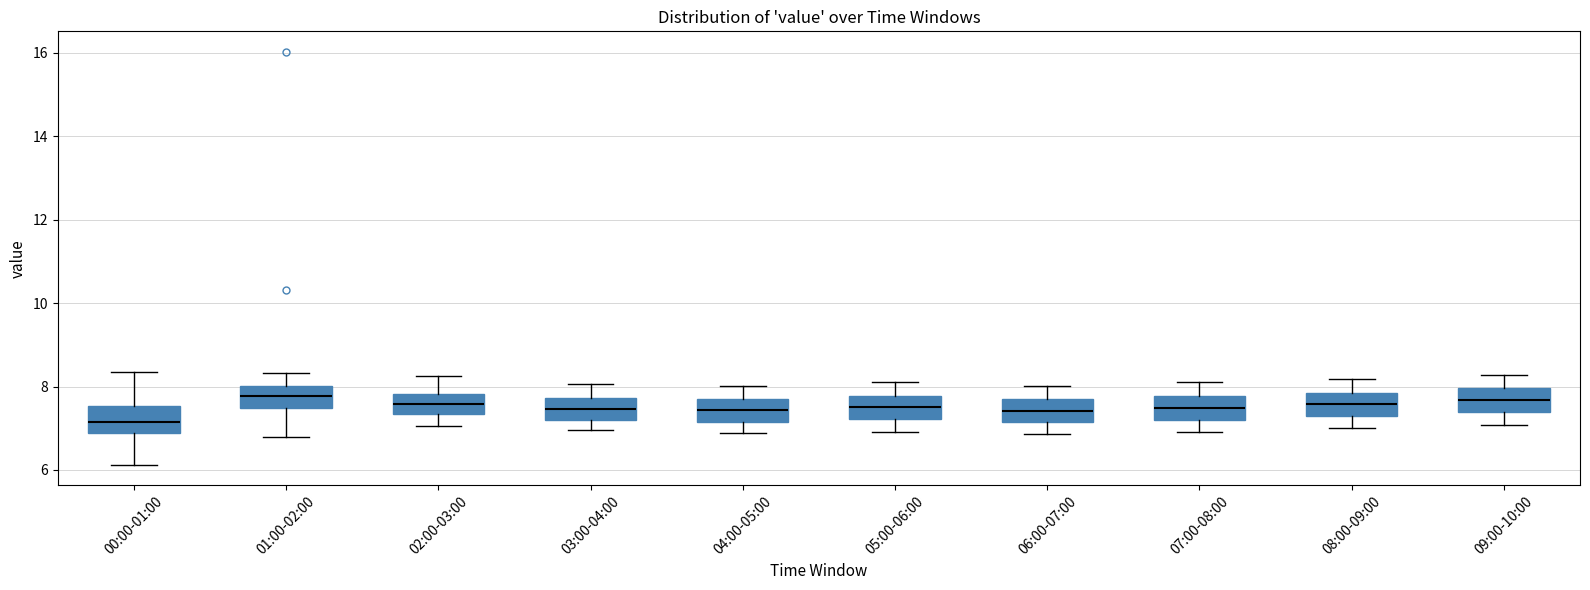

Reading left to right, read every box against the y-axis: the position of its median line, the range the box covers, and the ends of its whiskers. The values are not printed on the chart, so give them approximately, as read against the axis.

00:00-01:00: median 7.2, box 6.8 to 7.6, whiskers 6.2 to 8.4
01:00-02:00: median 7.8, box 7.4 to 8.0, whiskers 6.8 to 8.4
02:00-03:00: median 7.6, box 7.4 to 7.8, whiskers 7.0 to 8.2
03:00-04:00: median 7.4, box 7.2 to 7.8, whiskers 7.0 to 8.0
04:00-05:00: median 7.4, box 7.2 to 7.8, whiskers 6.8 to 8.0
05:00-06:00: median 7.6, box 7.2 to 7.8, whiskers 7.0 to 8.2
06:00-07:00: median 7.4, box 7.2 to 7.8, whiskers 6.8 to 8.0
07:00-08:00: median 7.4, box 7.2 to 7.8, whiskers 7.0 to 8.2
08:00-09:00: median 7.6, box 7.2 to 7.8, whiskers 7.0 to 8.2
09:00-10:00: median 7.6, box 7.4 to 8.0, whiskers 7.0 to 8.2